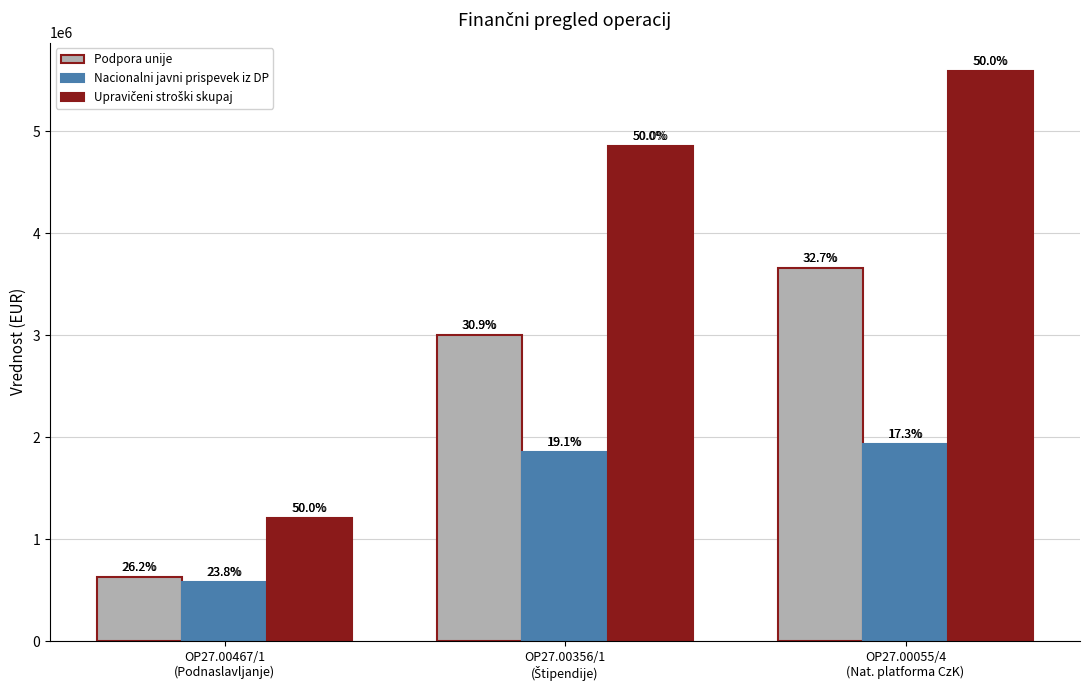

What is the difference between the highest and lowest values at OP27.00356/1
(Štipendije)?

3000000.0